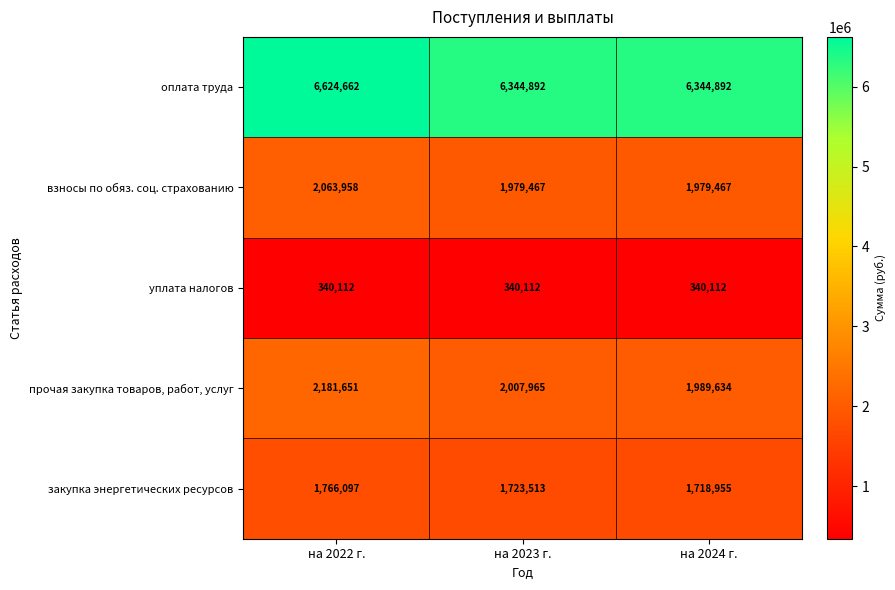

What is the smallest value displayed?

340112